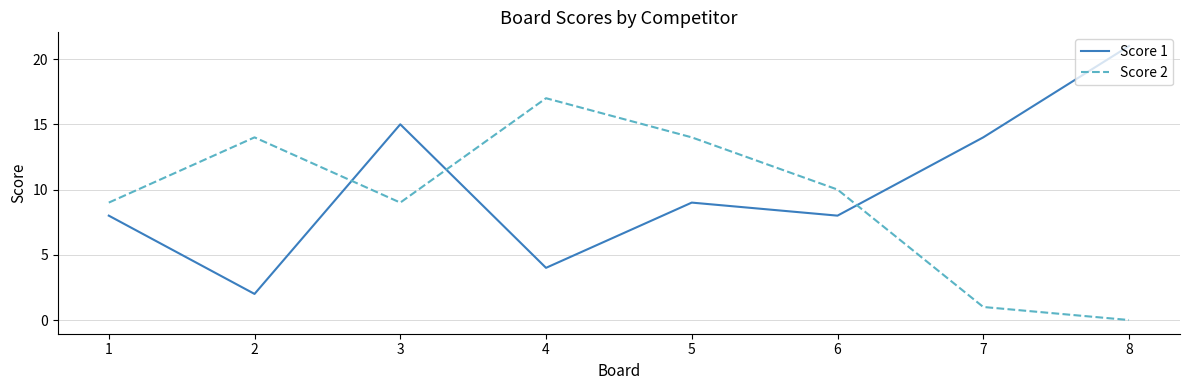

Which category has the lowest value in the Score 2 series?

8